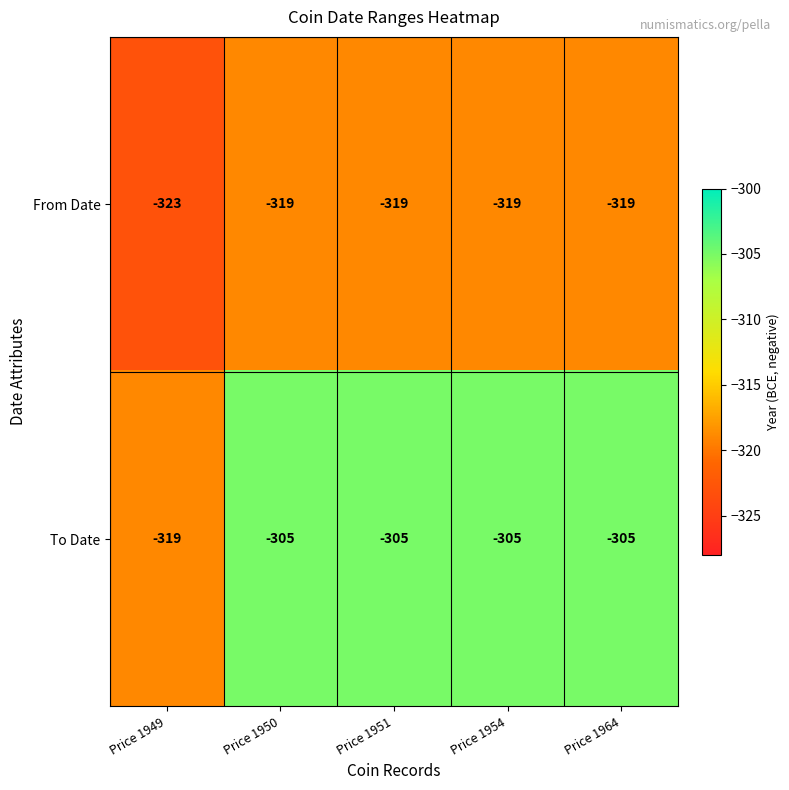

Is the value of To Date at Price 1964 greater than the value of From Date at Price 1964?

Yes